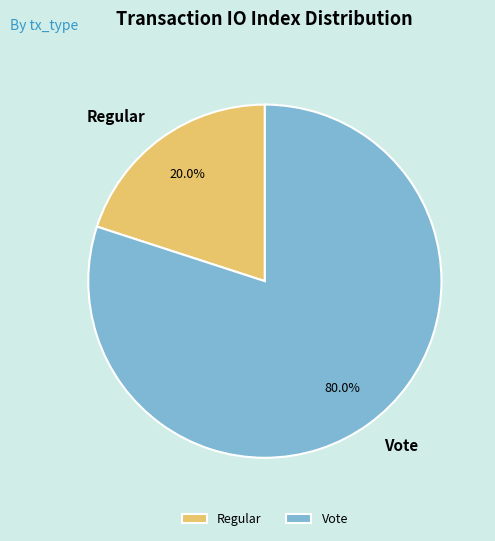

Which slice represents more than half of the pie?

Vote